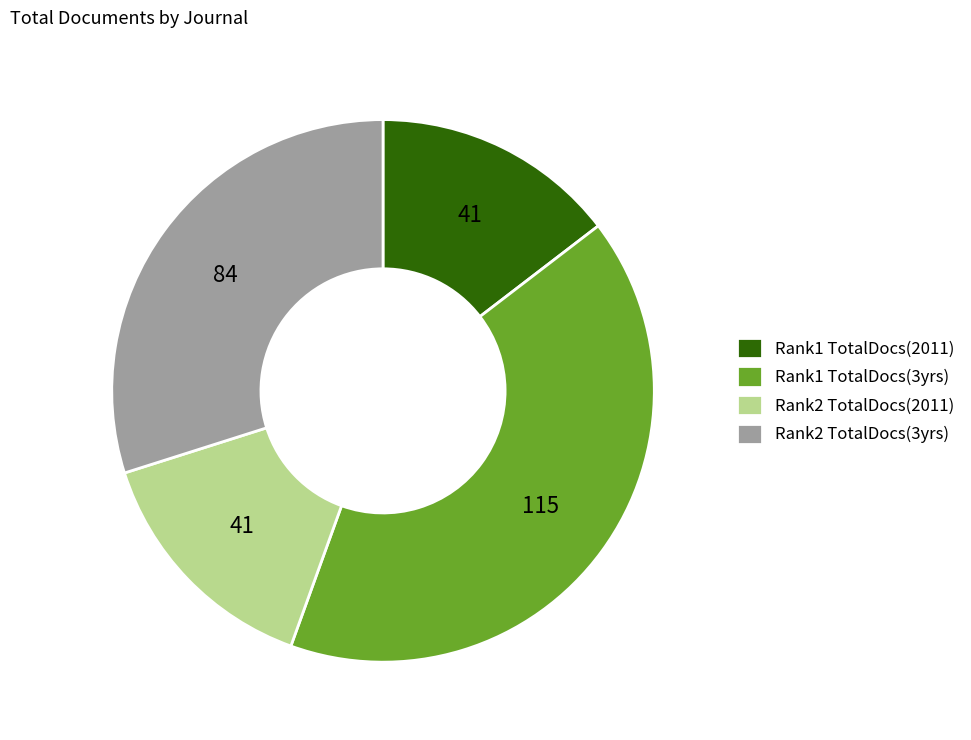

Do Rank1 TotalDocs(2011) and Rank1 TotalDocs(3yrs) together represent more than half of the pie?

Yes